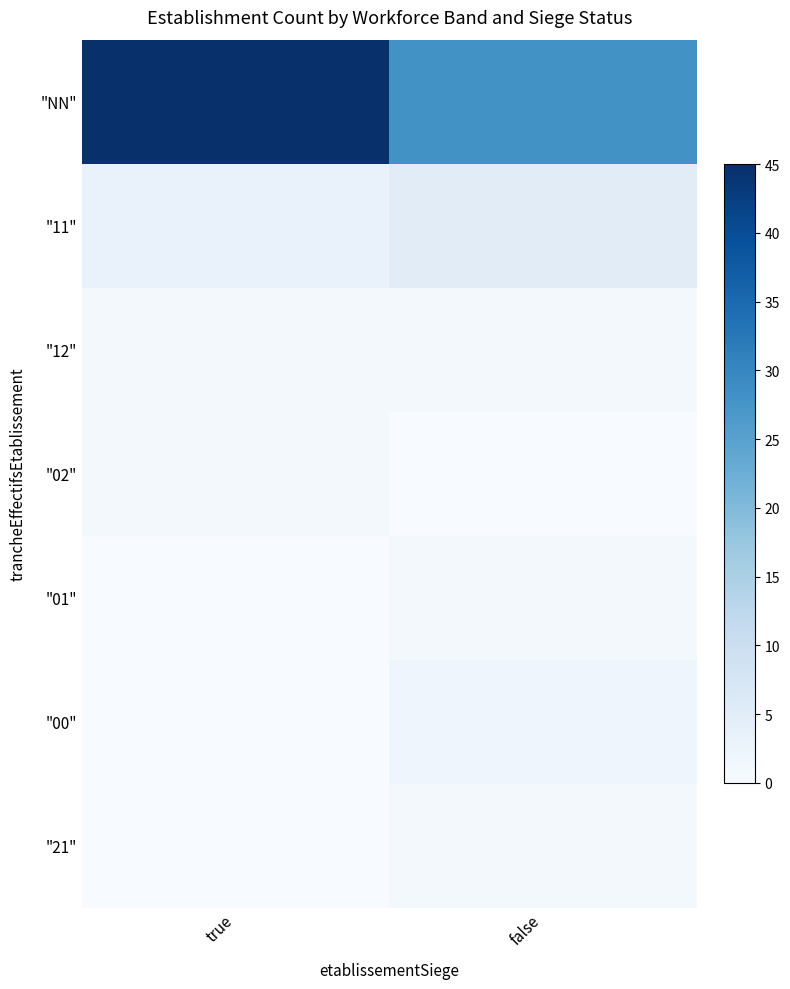

At which category is the sum across all series the highest?

true